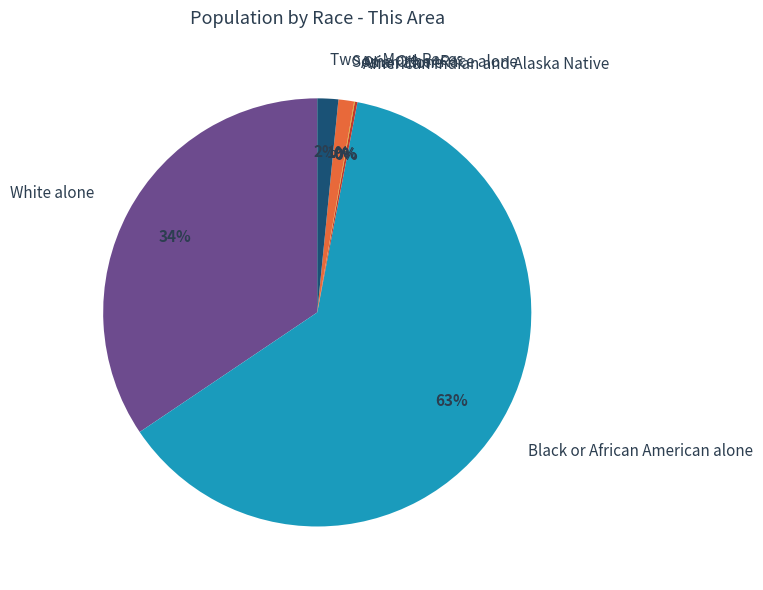

Which has a higher value, White alone or Some Other Race alone?

White alone